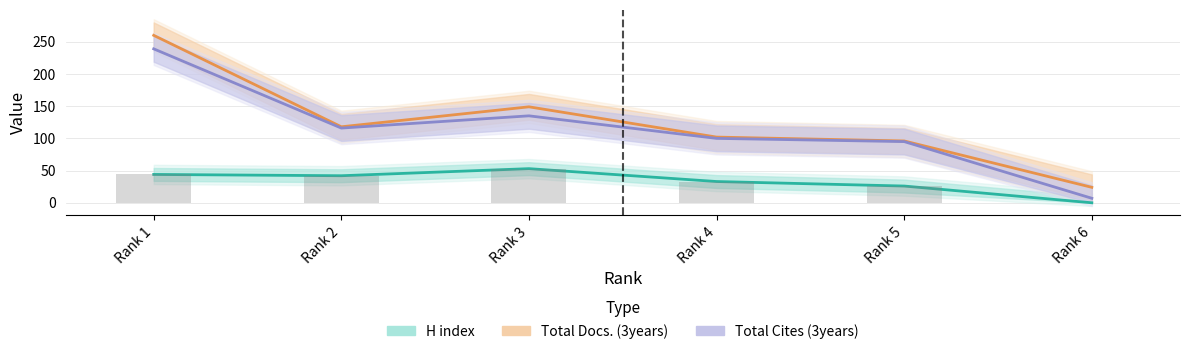

How many data points in H index are above 42?

2